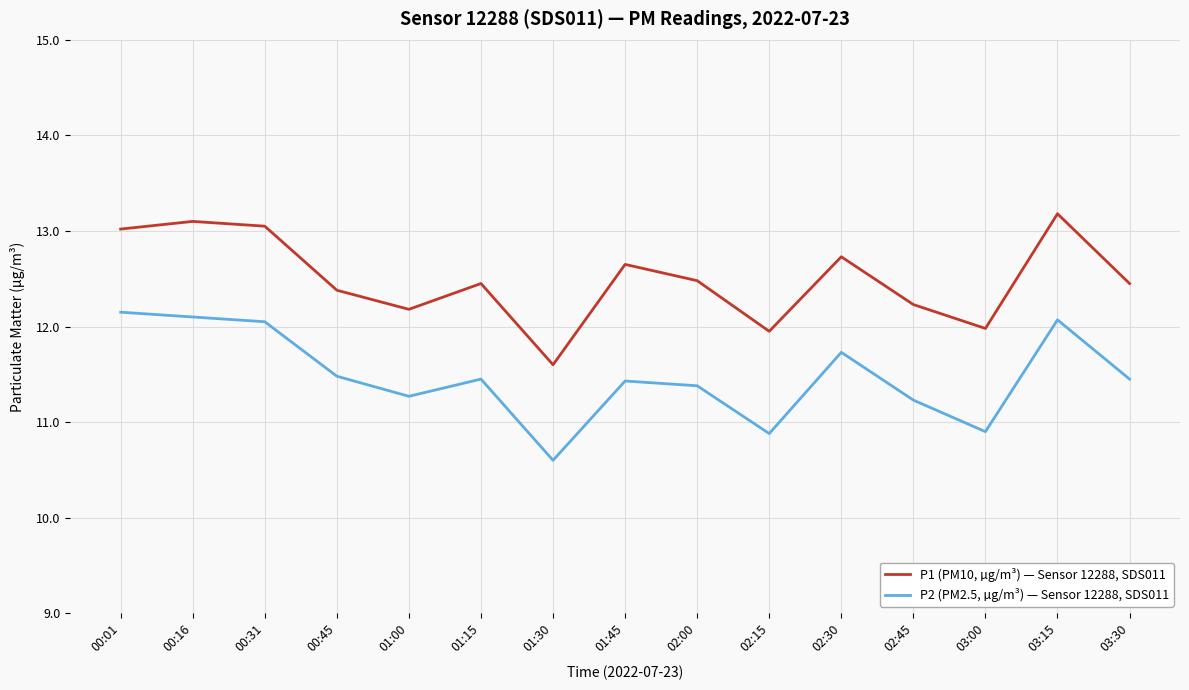

What is the spread (max minus min) of values at 01:30?

1.0